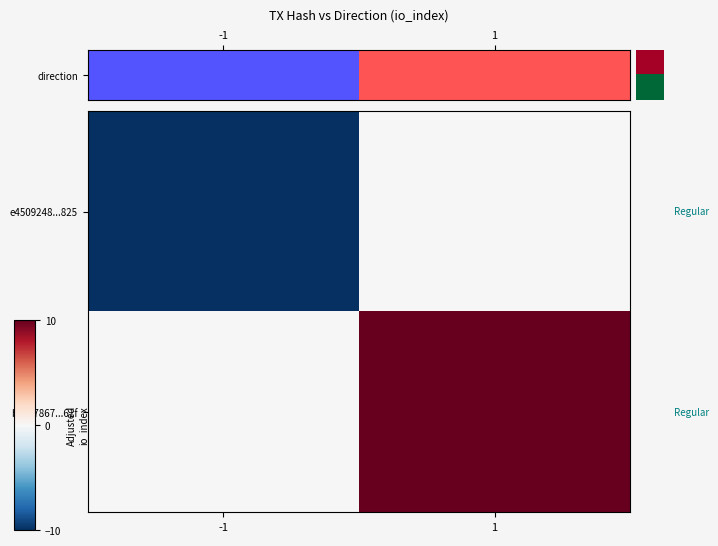

How many categories are shown in the chart?

2